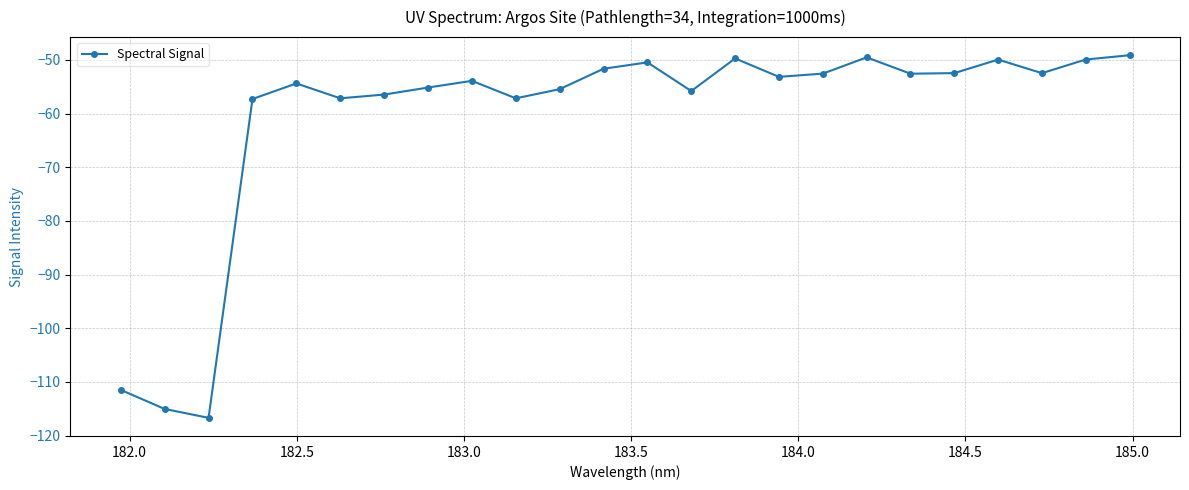

What is the smallest value displayed?

-116.7